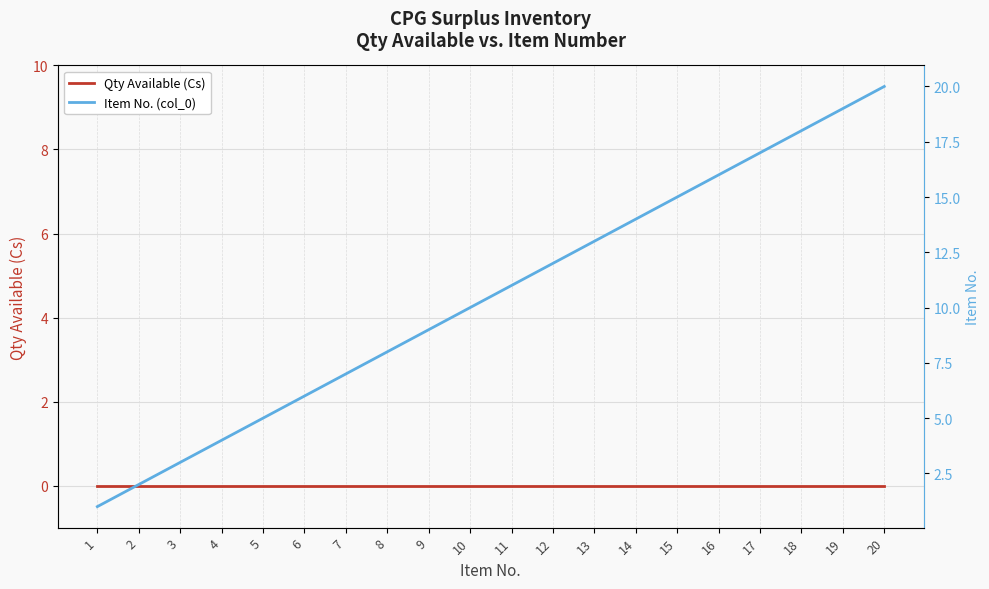

How many lines are shown in the chart?

2